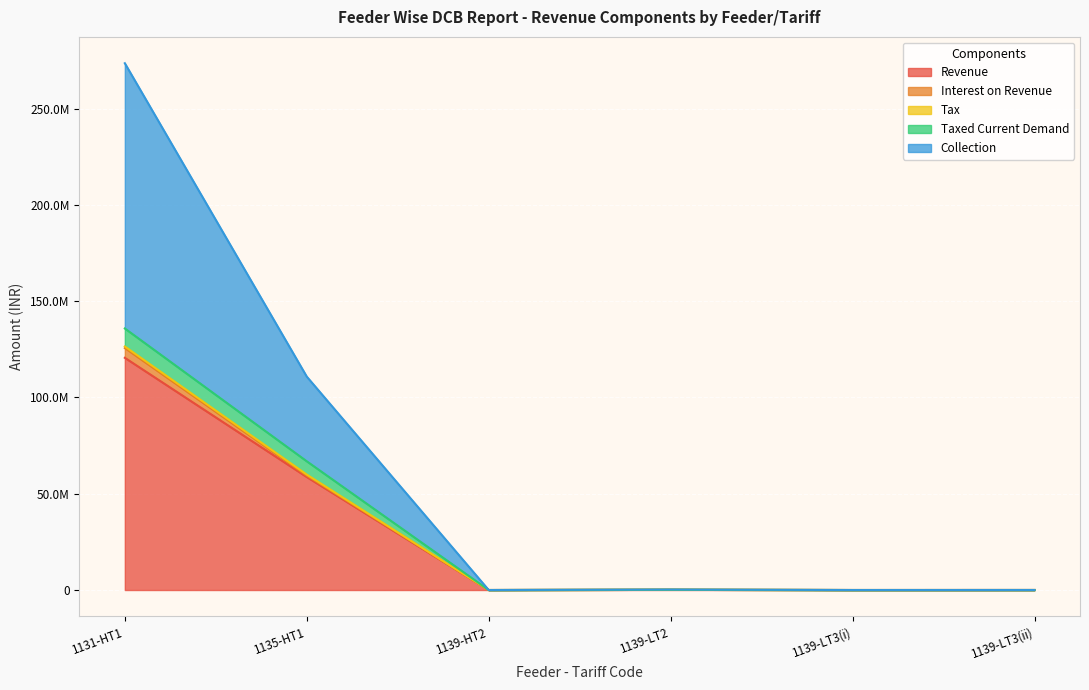

Where is the first local maximum for Collection?

1139-LT2